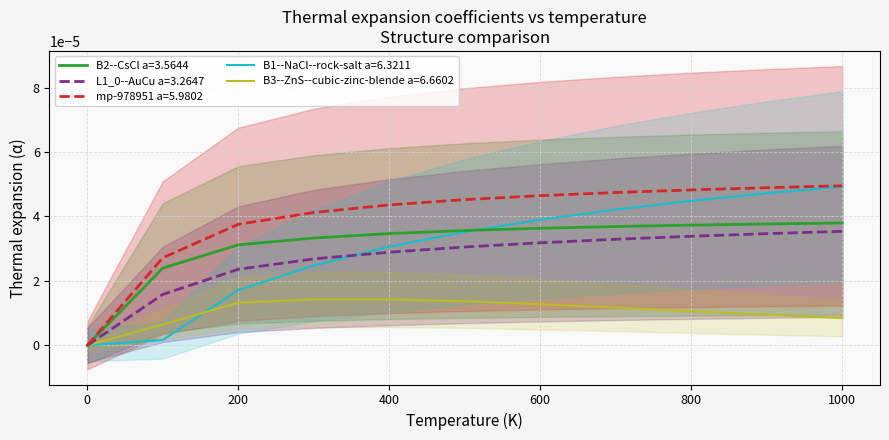

What position from the left is 200.0?

3